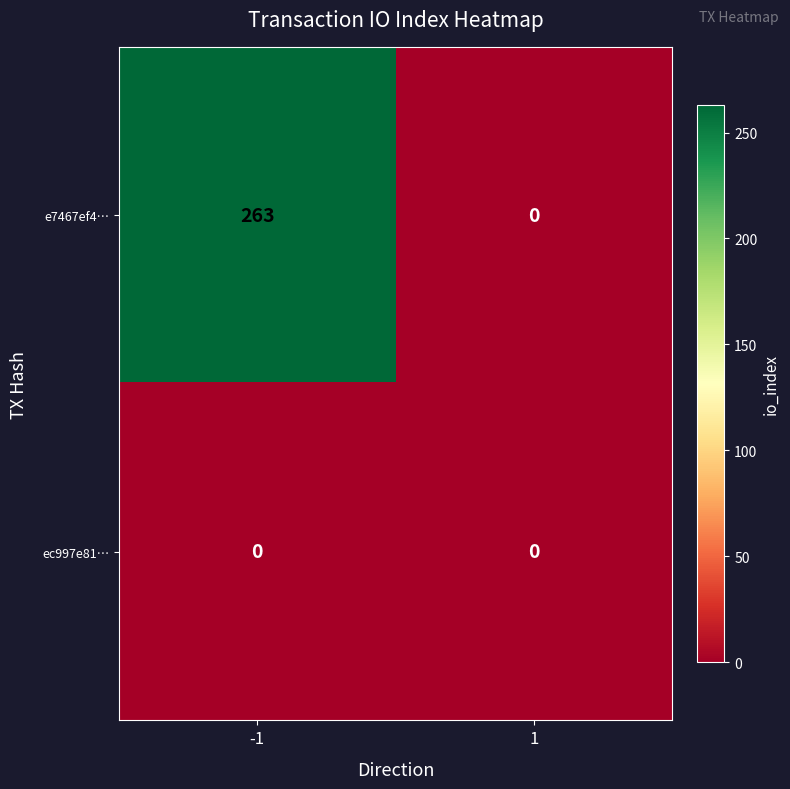

Reading left to right, transcribe all the data shown in this chart.

e7467ef4…: -1=263	1=0
ec997e81…: -1=0	1=0